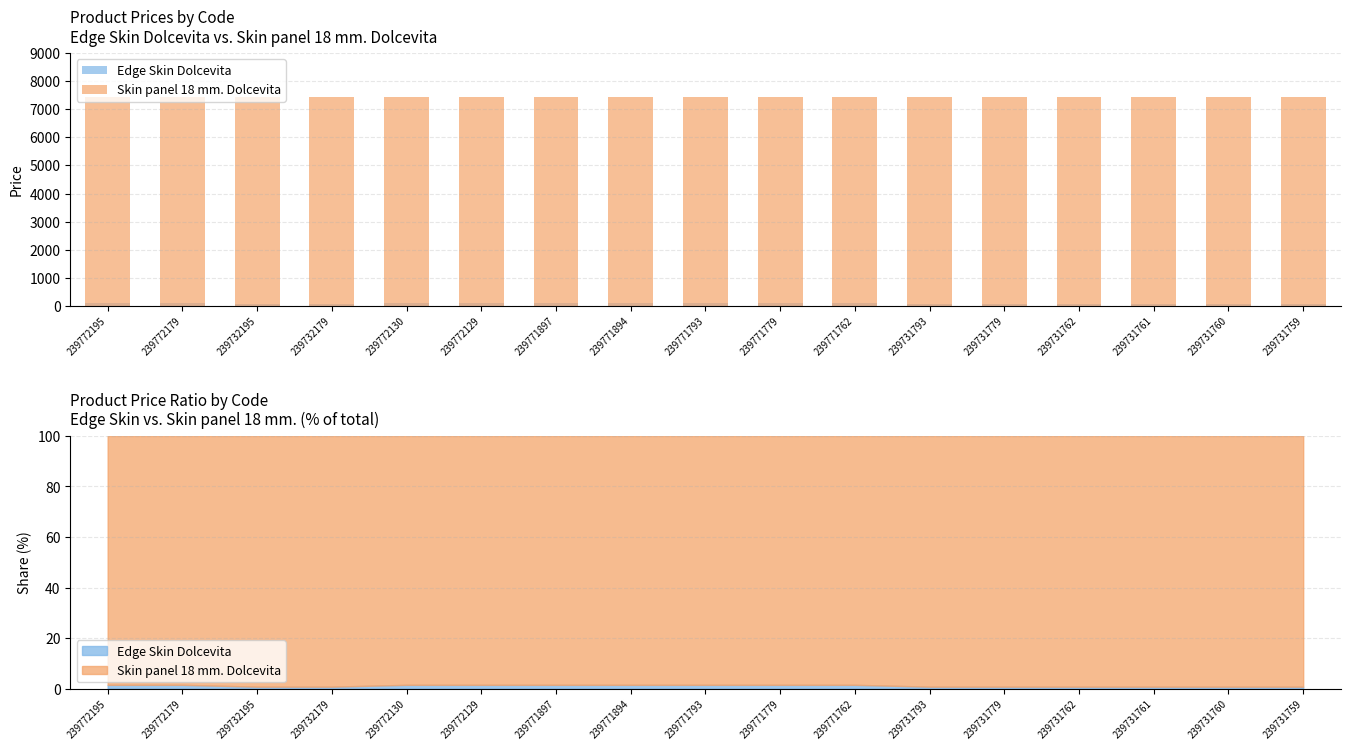

How many bars are there in total?

34